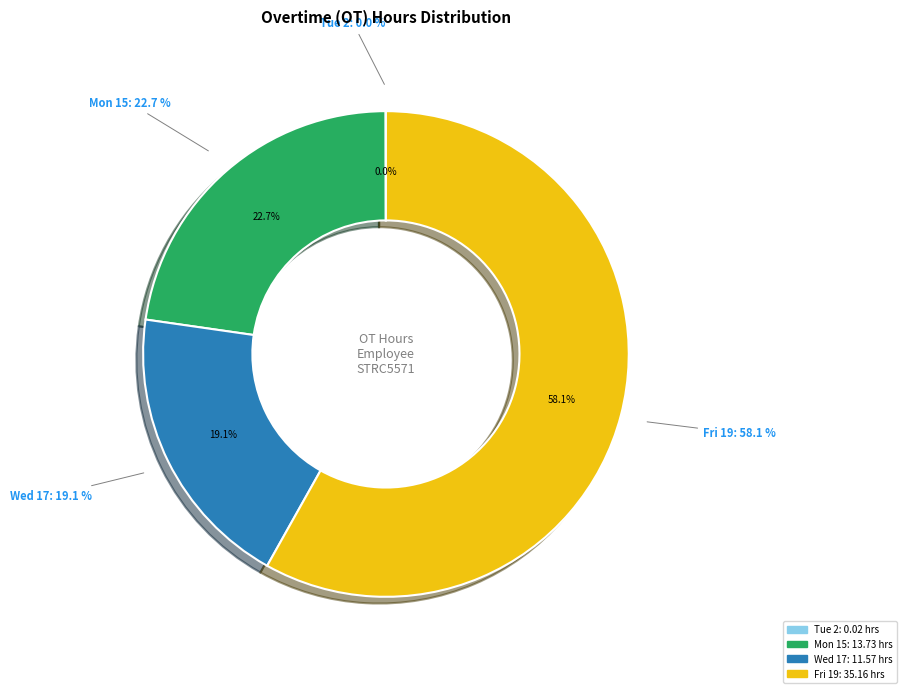

Which slice is the largest?

Fri 19